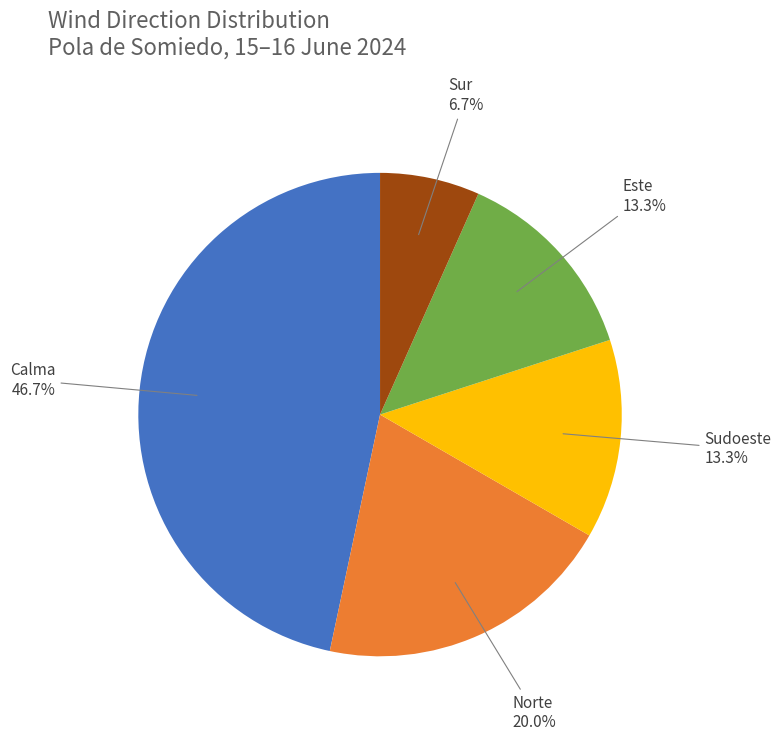

Is there any slice that represents more than half of the pie?

No